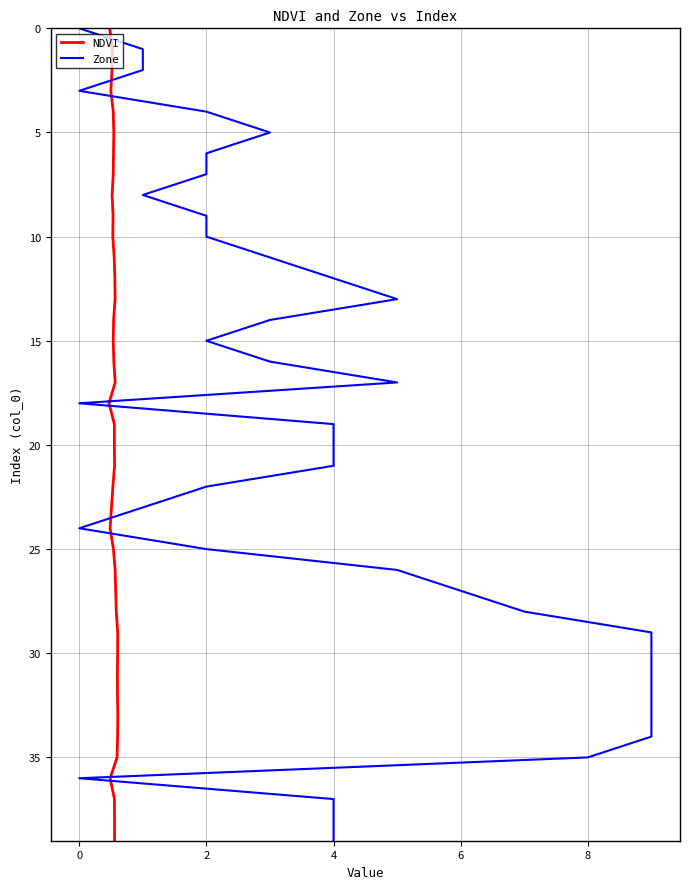

Count the number of data series in this chart.

2